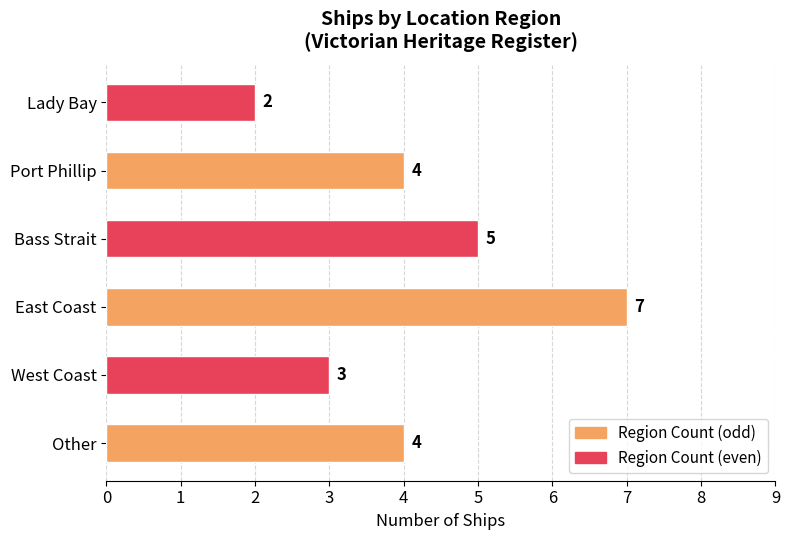

What is the difference between the maximum and second lowest values?

4